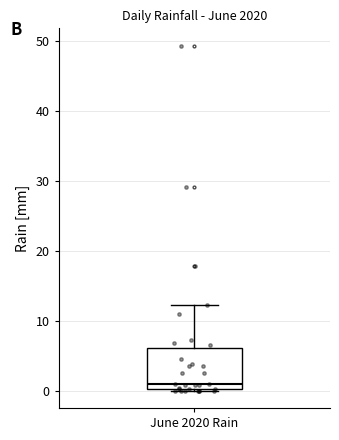

Read this box plot against the y-axis: the position of the median line, the range covered by the box, and the ends of both whiskers. The values are not printed on the chart, so give them approximately, as read against the axis.

median 1, box 0 to 6, whiskers 0 to 12